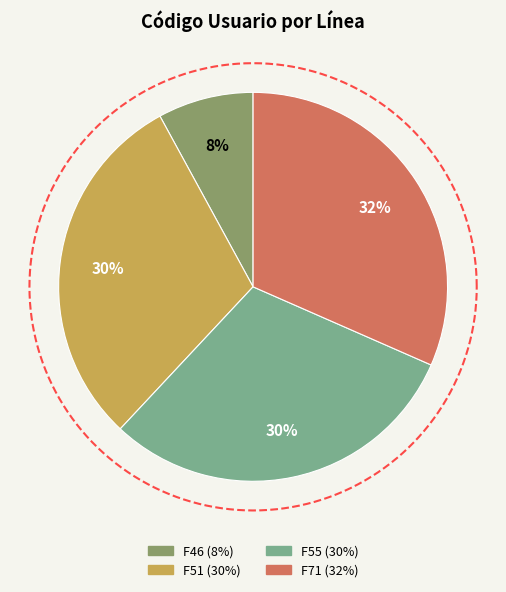

What is the largest slice in the pie chart?

F71